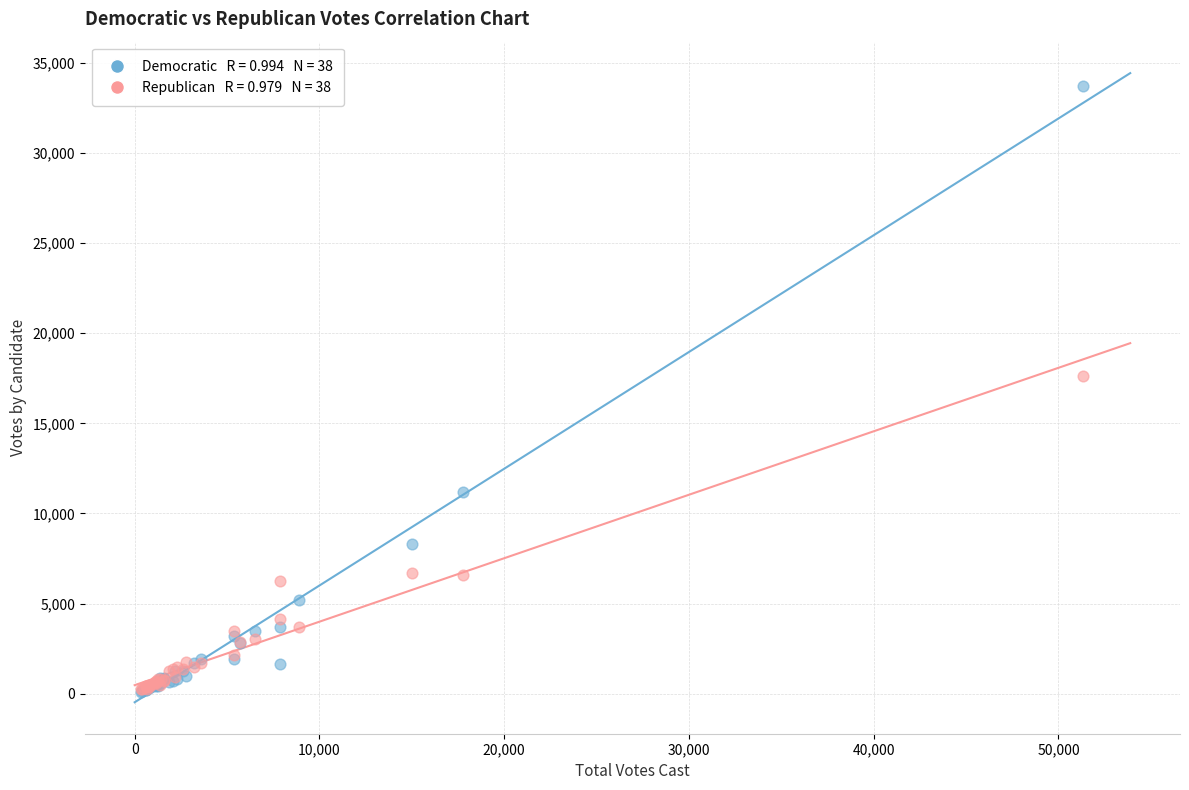

Across all series, what Y value is closest to 16889?

17622